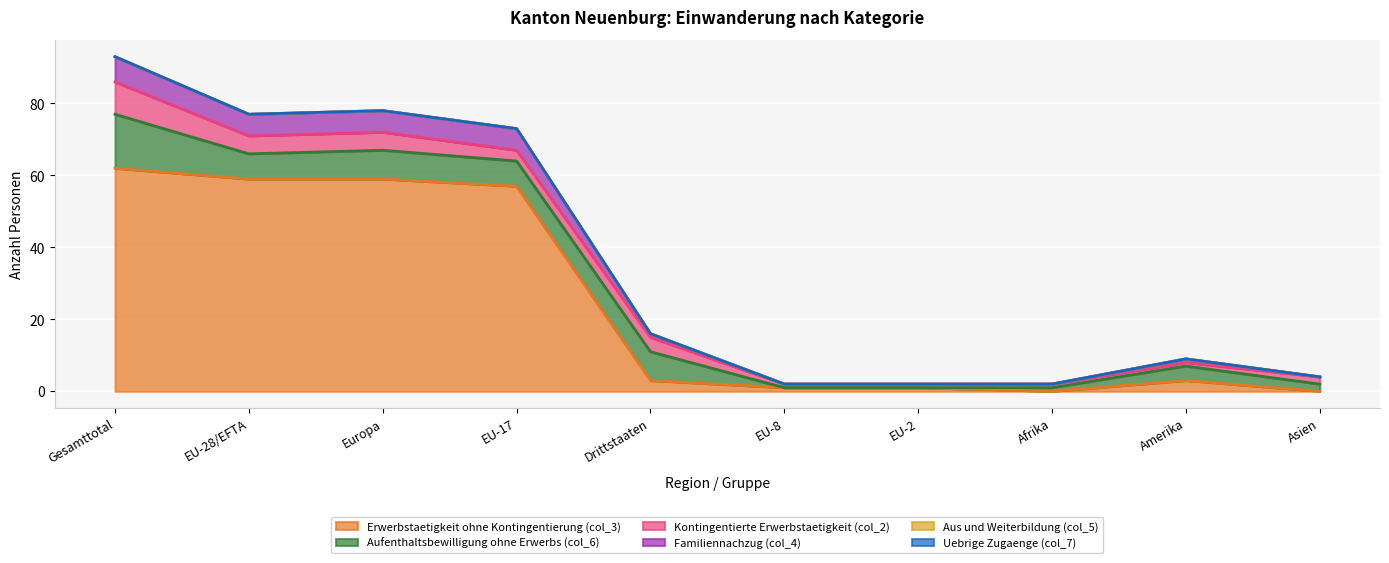

Count the number of data series in this chart.

6